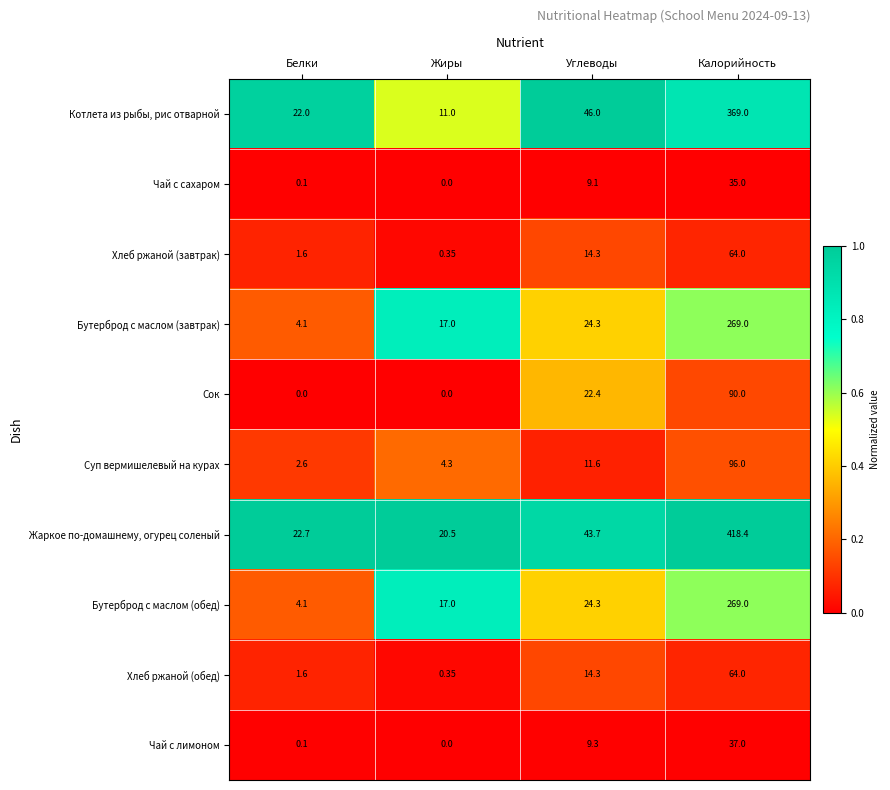

Between Белки and Калорийность, which series saw the biggest shift?

Жаркое по-домашнему, огурец соленый